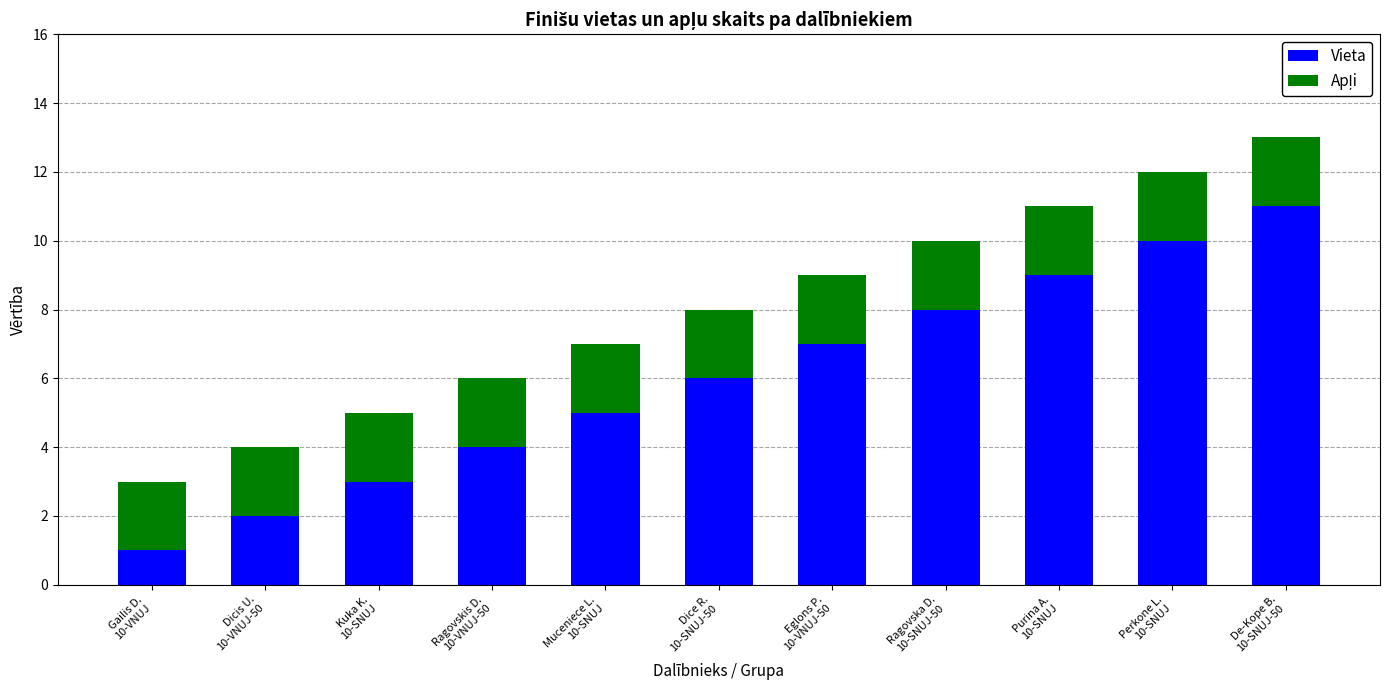

What is the highest value of the Vieta series?

11